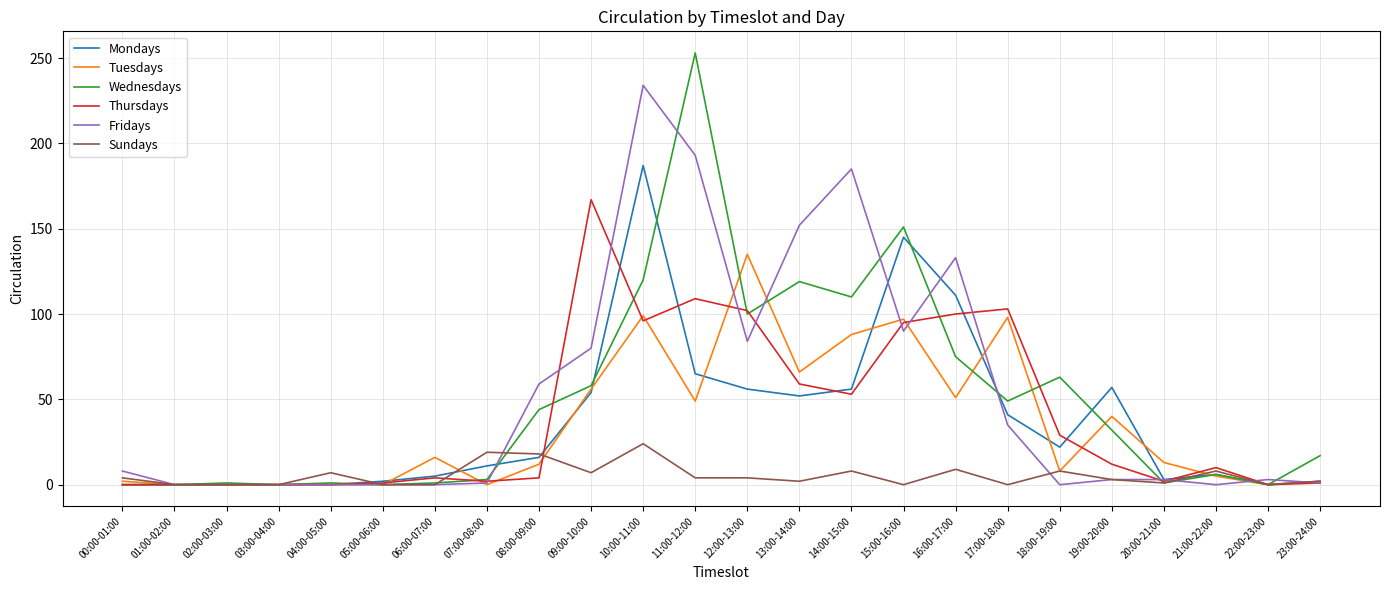

Is the value of Thursdays at 10:00-11:00 greater than the value of Fridays at 08:00-09:00?

Yes